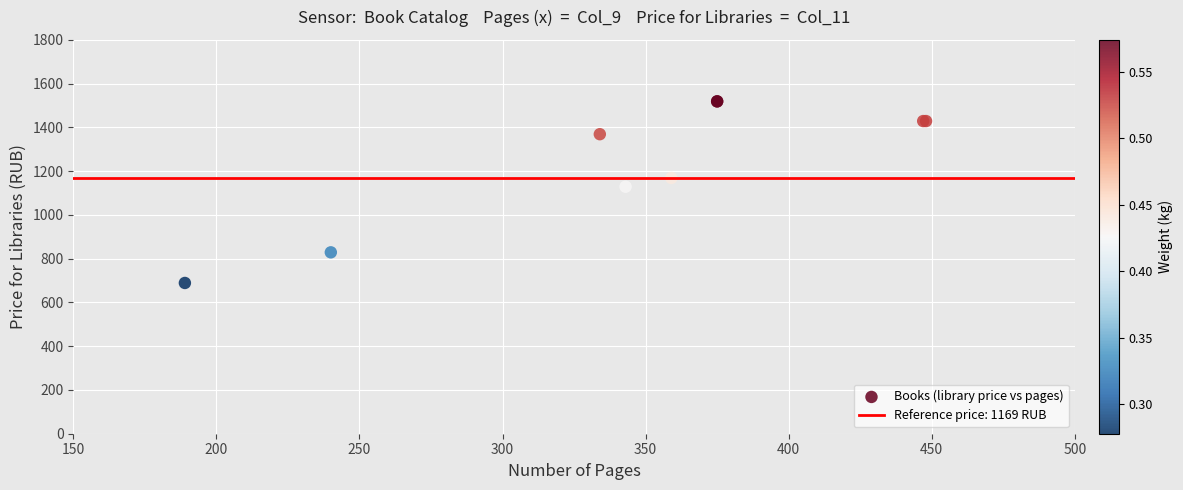

What Y value in the scatter plot is closest to 1104?

1129